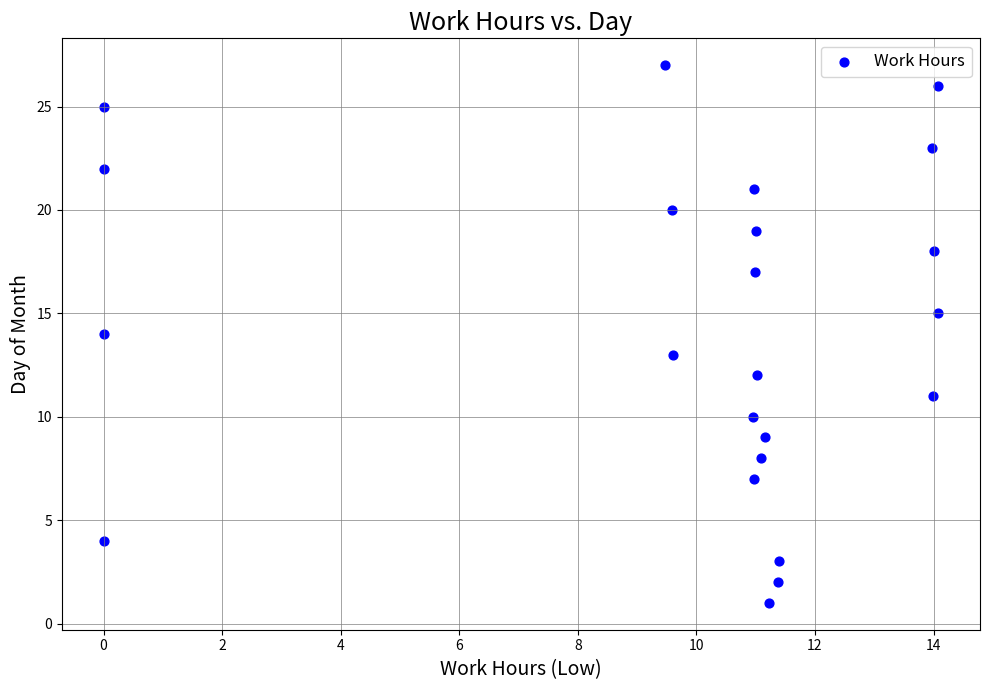

What is the range of Y values (max minus min)?

26